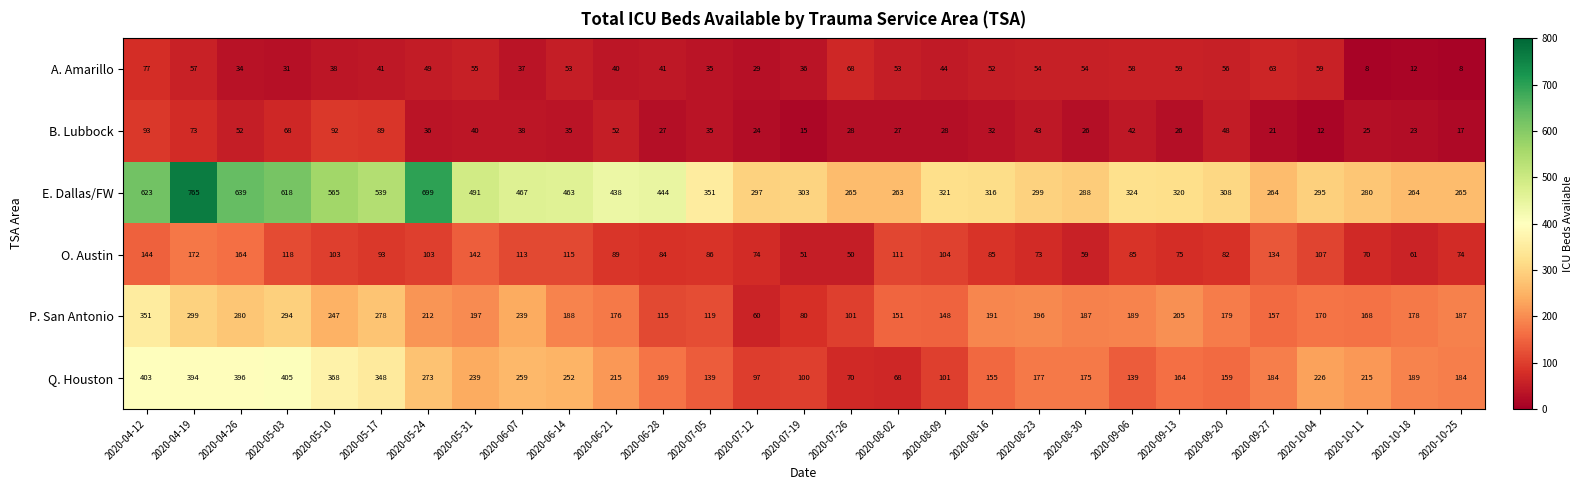

The value of Q. Houston at 2020-08-02 is 68. True or false?

True